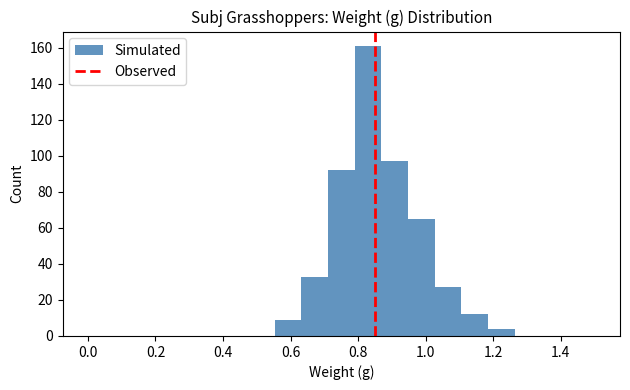

Read against the x-axis, roughly where is the centre of the tallest bar?

0.82